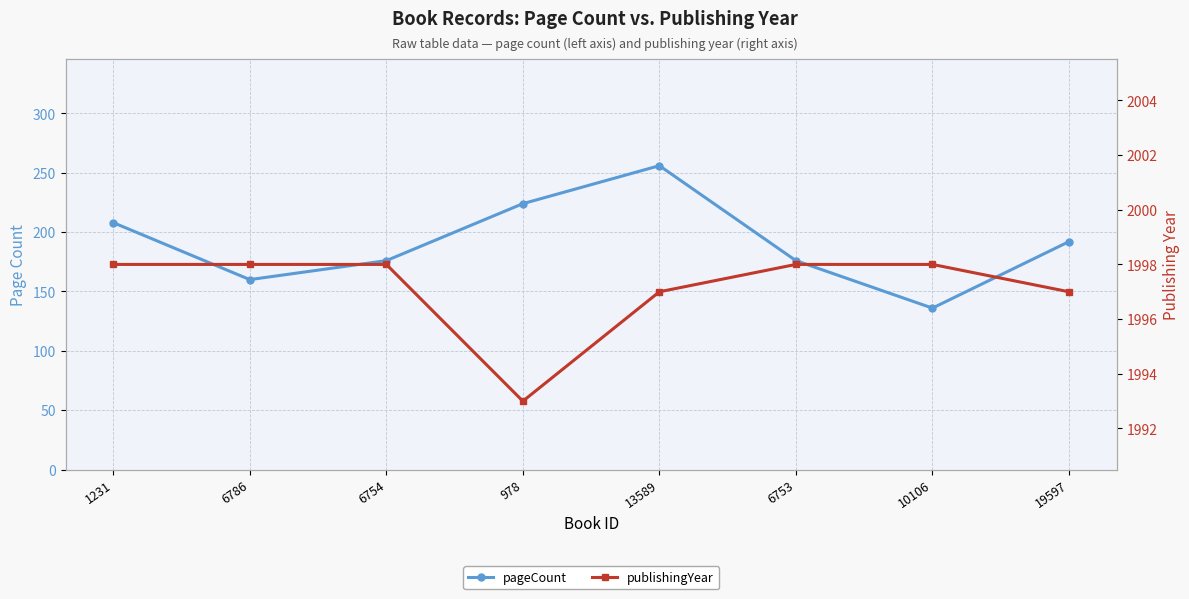

How many interior local peaks does the pageCount series have?

1